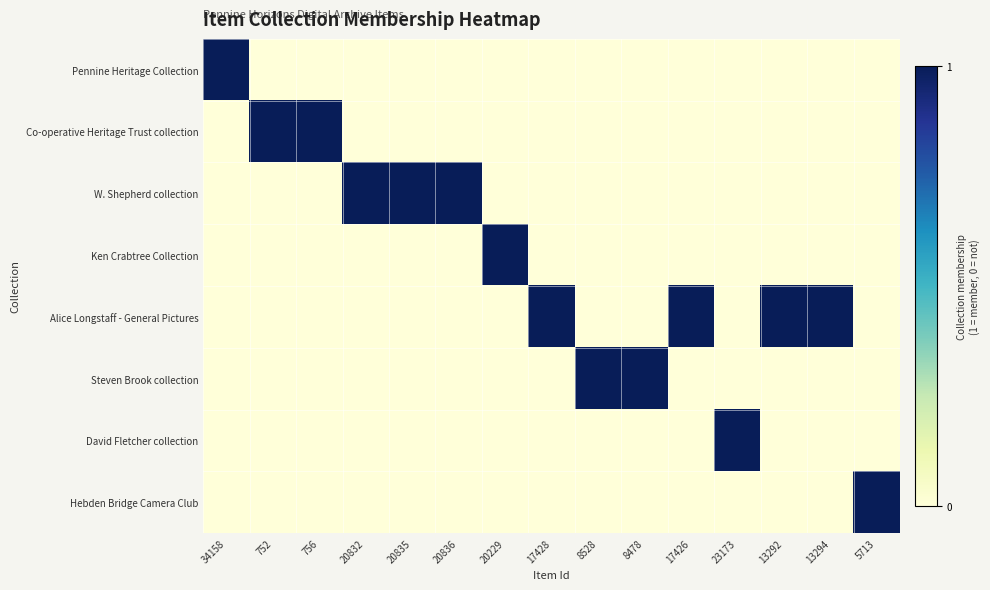

Reading left to right, list all the values displayed in this chart.

Pennine Heritage Collection: 34158=1	752=0	756=0	20832=0	20835=0	20836=0	20229=0	17428=0	8528=0	8478=0	17426=0	23173=0	13292=0	13294=0	5713=0
Co-operative Heritage Trust collection: 34158=0	752=1	756=1	20832=0	20835=0	20836=0	20229=0	17428=0	8528=0	8478=0	17426=0	23173=0	13292=0	13294=0	5713=0
W. Shepherd collection: 34158=0	752=0	756=0	20832=1	20835=1	20836=1	20229=0	17428=0	8528=0	8478=0	17426=0	23173=0	13292=0	13294=0	5713=0
Ken Crabtree Collection: 34158=0	752=0	756=0	20832=0	20835=0	20836=0	20229=1	17428=0	8528=0	8478=0	17426=0	23173=0	13292=0	13294=0	5713=0
Alice Longstaff - General Pictures: 34158=0	752=0	756=0	20832=0	20835=0	20836=0	20229=0	17428=1	8528=0	8478=0	17426=1	23173=0	13292=1	13294=1	5713=0
Steven Brook collection: 34158=0	752=0	756=0	20832=0	20835=0	20836=0	20229=0	17428=0	8528=1	8478=1	17426=0	23173=0	13292=0	13294=0	5713=0
David Fletcher collection: 34158=0	752=0	756=0	20832=0	20835=0	20836=0	20229=0	17428=0	8528=0	8478=0	17426=0	23173=1	13292=0	13294=0	5713=0
Hebden Bridge Camera Club: 34158=0	752=0	756=0	20832=0	20835=0	20836=0	20229=0	17428=0	8528=0	8478=0	17426=0	23173=0	13292=0	13294=0	5713=1